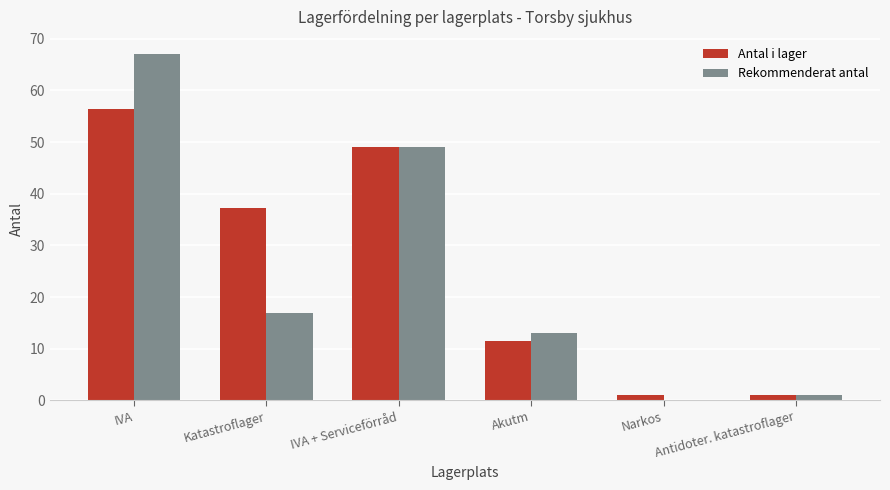

At which label does Antal i lager reach its peak?

IVA